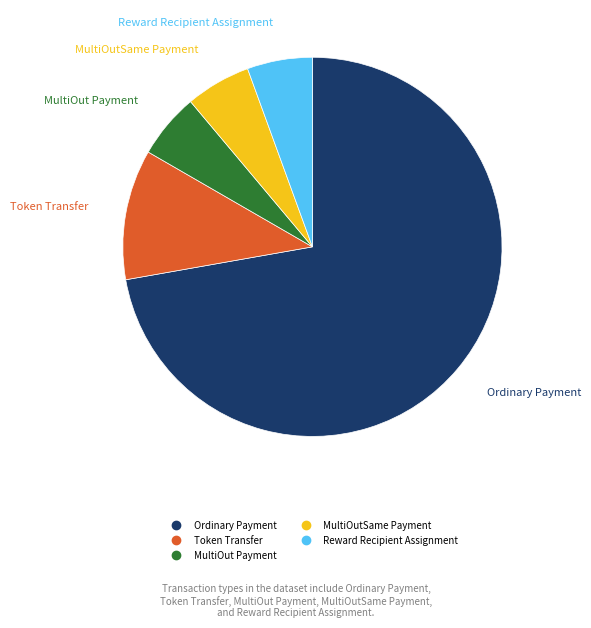

Is there a majority slice in this chart?

Yes